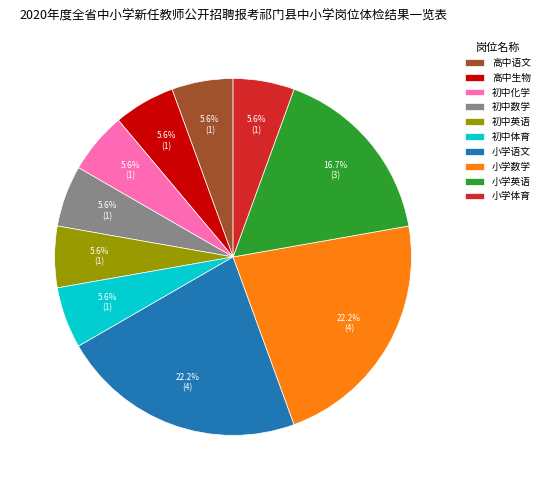

How much of the chart is everything except 高中生物?

94.4%